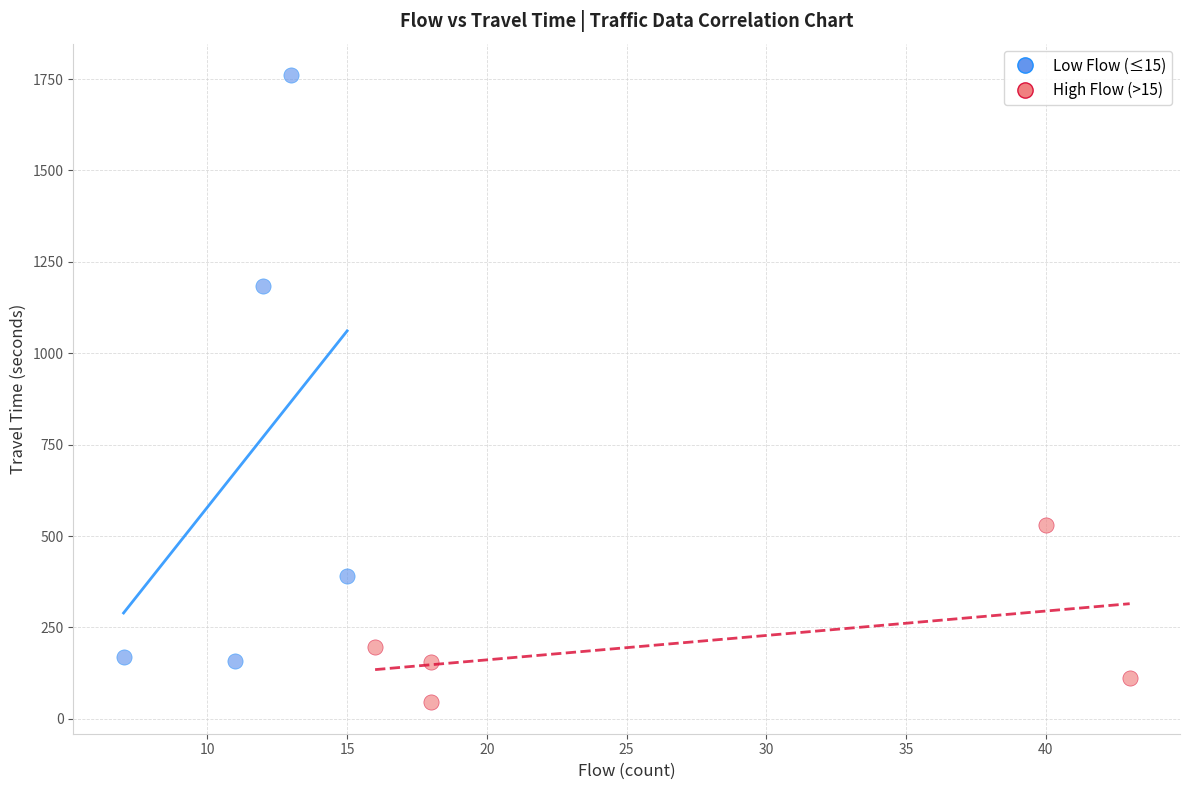

Which series contains the lowest Y value?

High Flow (>15)